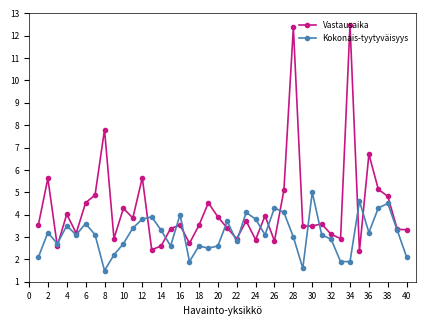

What is the sum of all Kokonais-tyytyväisyys values?

125.6